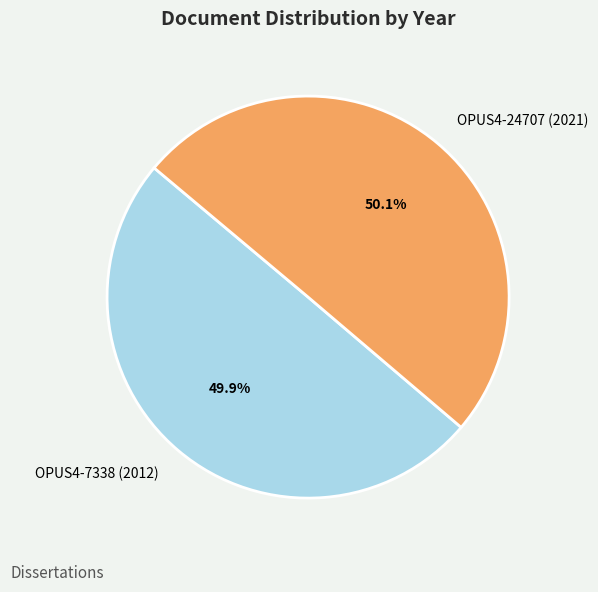

Combined, do OPUS4-7338 (2012) and OPUS4-24707 (2021) account for over 50%?

Yes